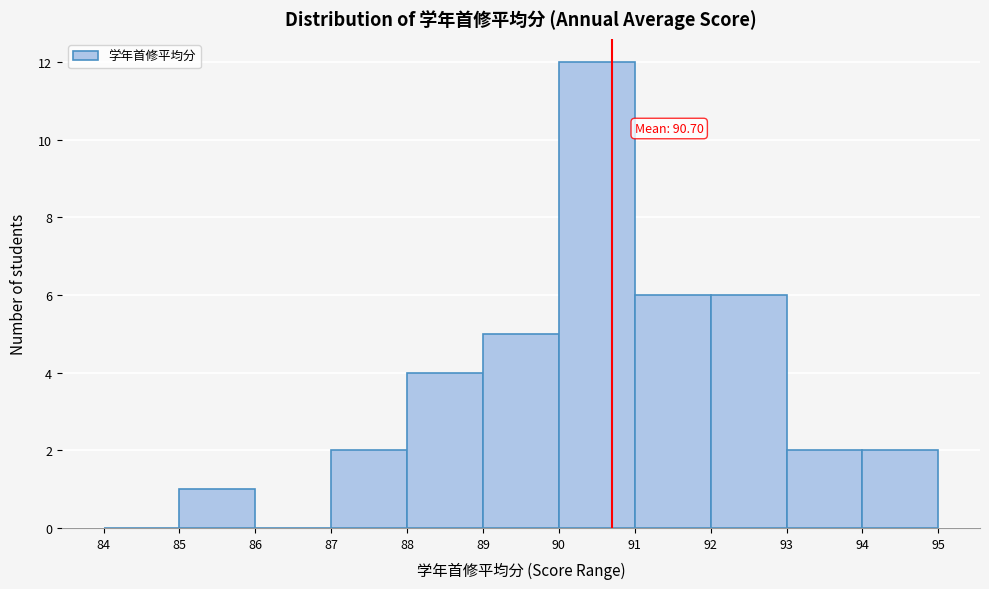

Which range on the x-axis has the tallest bar?

90 to 91